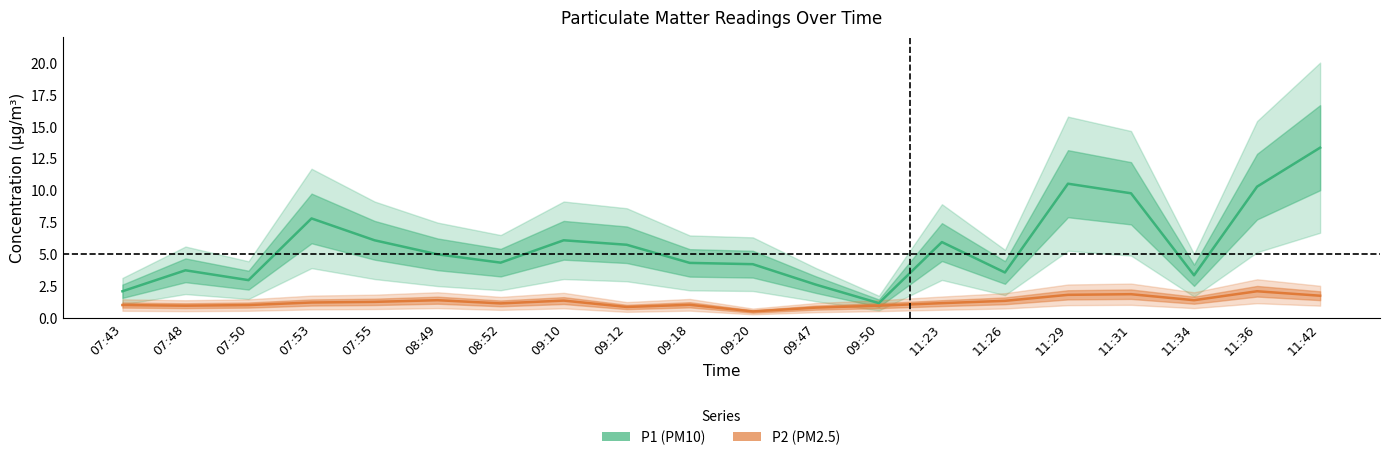

What is the label of the 11th point from the right?

09:18